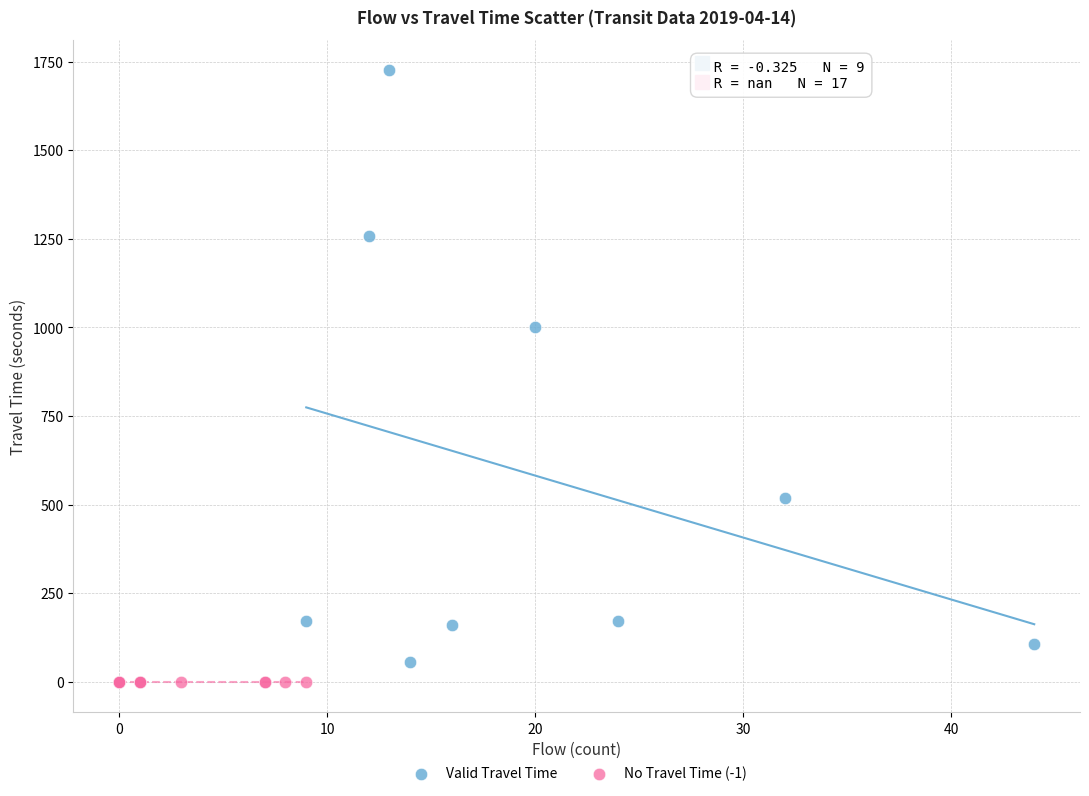

Which series contains the highest Y value?

Valid Travel Time